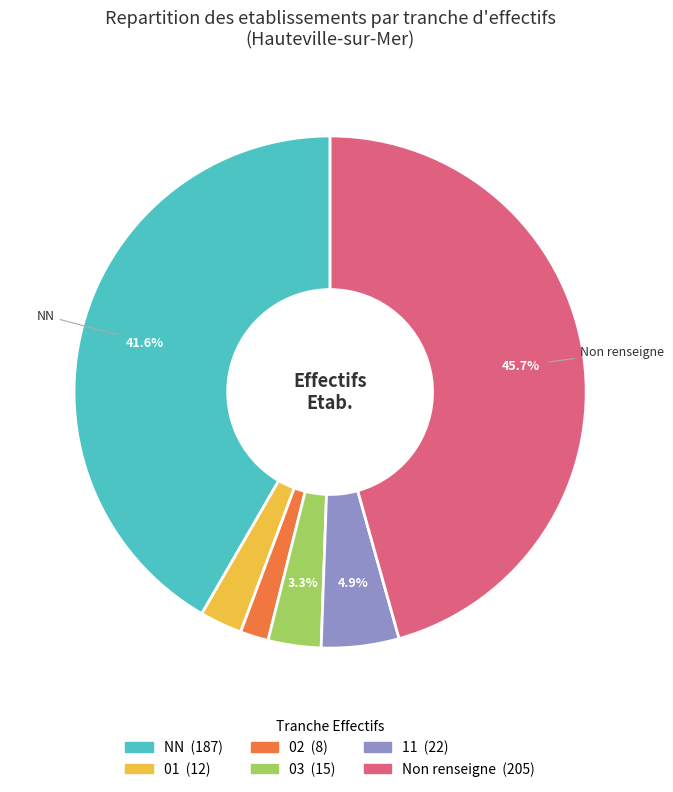

How many slices are in this pie chart?

6